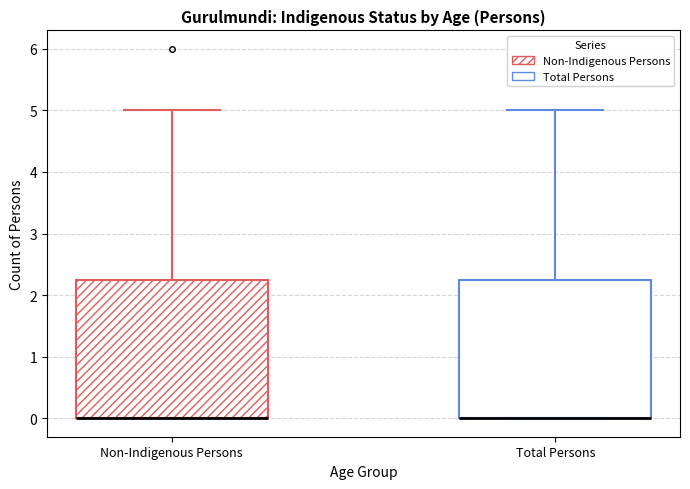

Reading left to right, read every box against the y-axis: the position of its median line, the range the box covers, and the ends of its whiskers. The values are not printed on the chart, so give them approximately, as read against the axis.

Non-Indigenous Persons: median 0.0 (drawn on the box's lower edge), box 0.0 to 2.3, whiskers 0.0 to 5.0
Total Persons: median 0.0 (drawn on the box's lower edge), box 0.0 to 2.3, whiskers 0.0 to 5.0